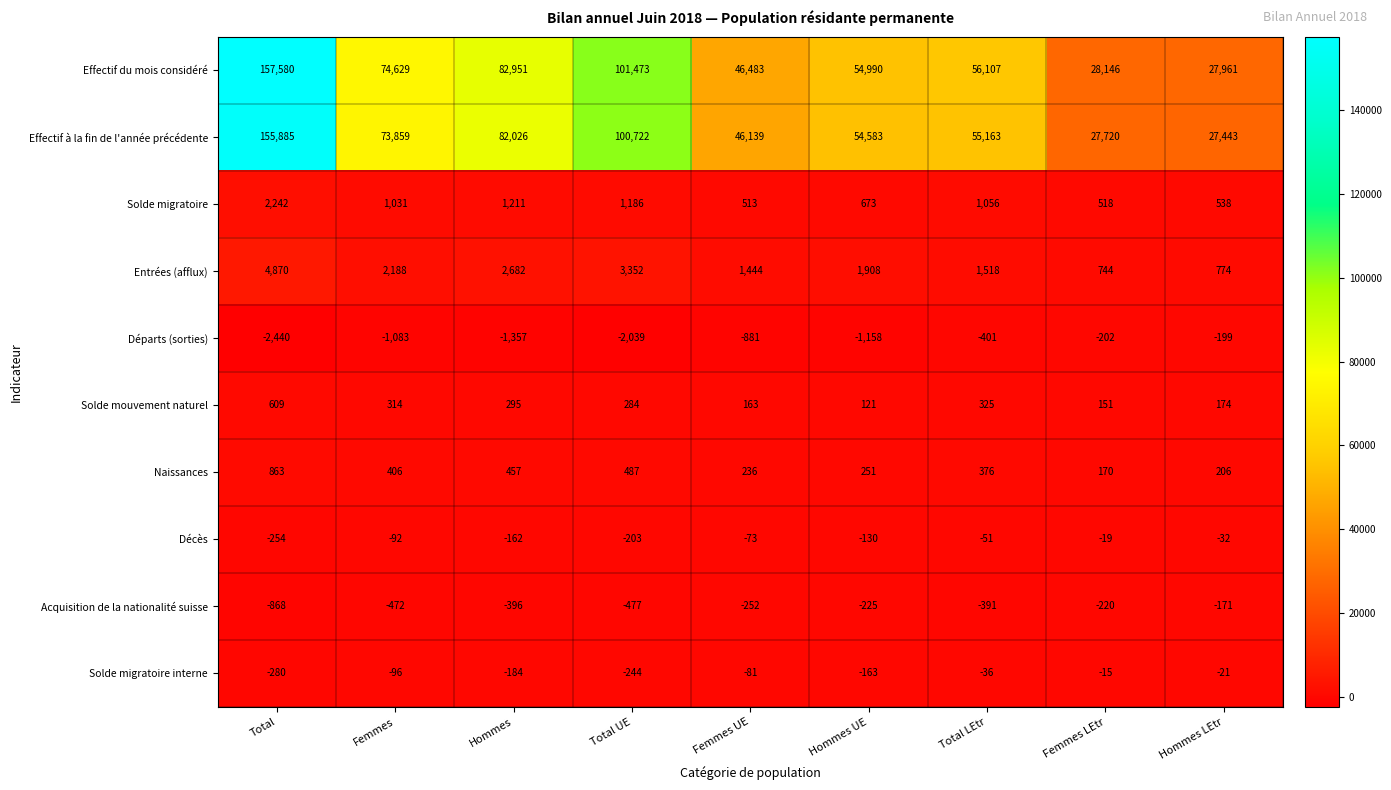

Which series changed the most between Hommes and Femmes LEtr?

Effectif du mois considéré